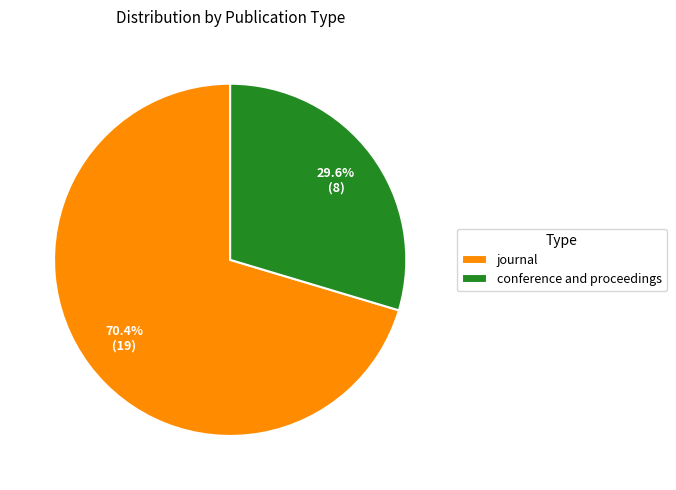

Which category has the smallest portion of the pie?

conference and proceedings